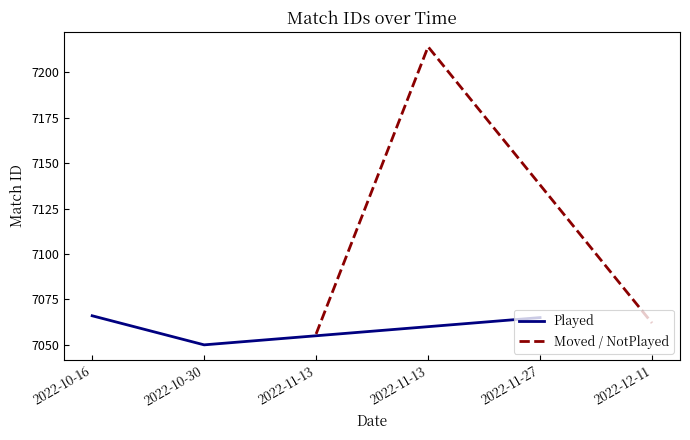

Reading left to right, list all the values displayed in this chart.

Played: 7066	7050	7065
Moved / NotPlayed: 7056	7214	7062